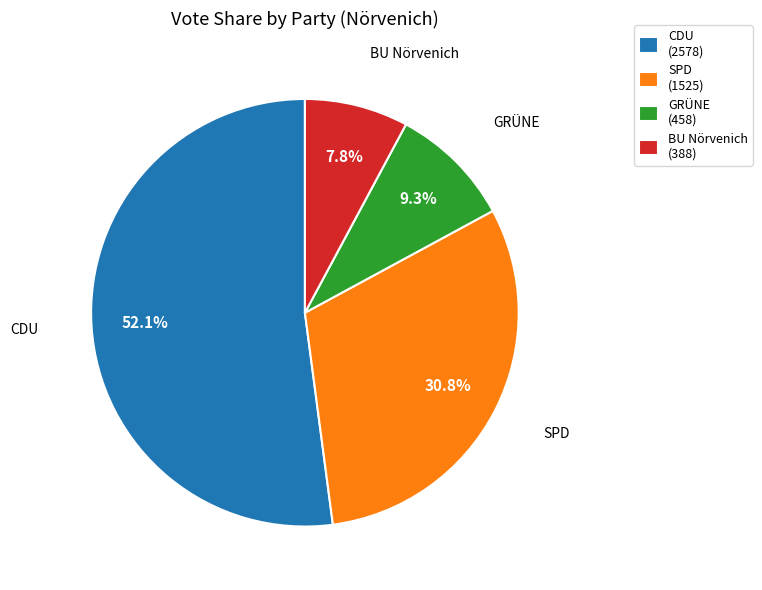

Does CDU (2578) represent more than half of the total?

Yes